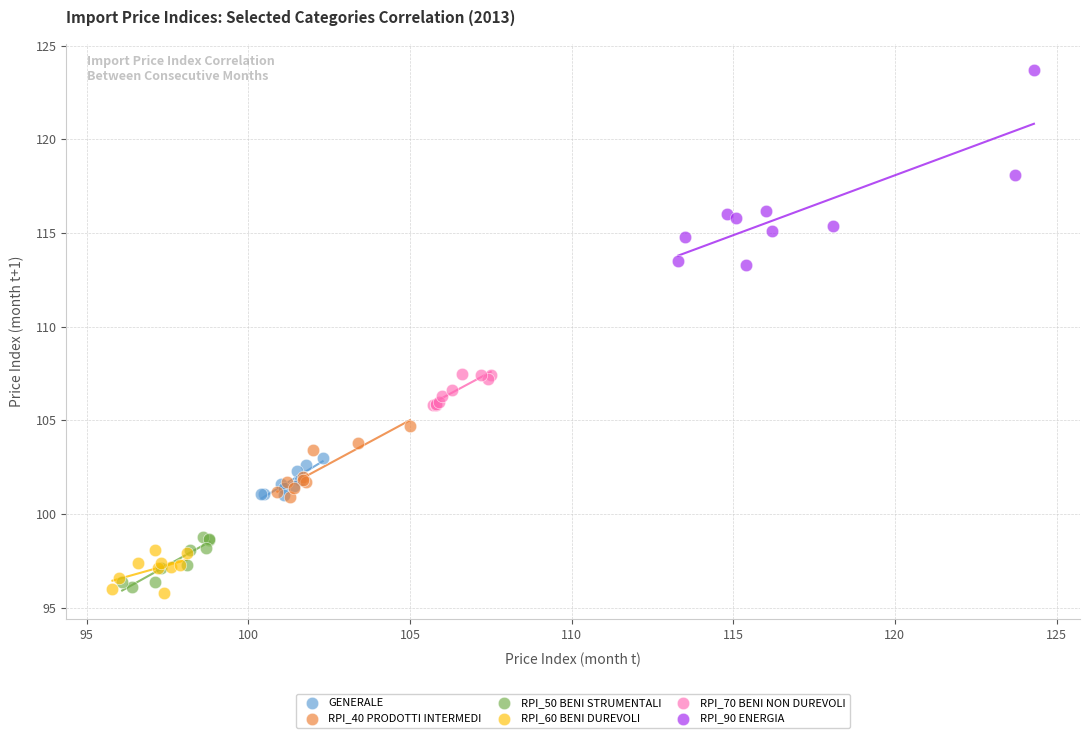

Which series has the widest spread of Y values?

RPI_90 ENERGIA